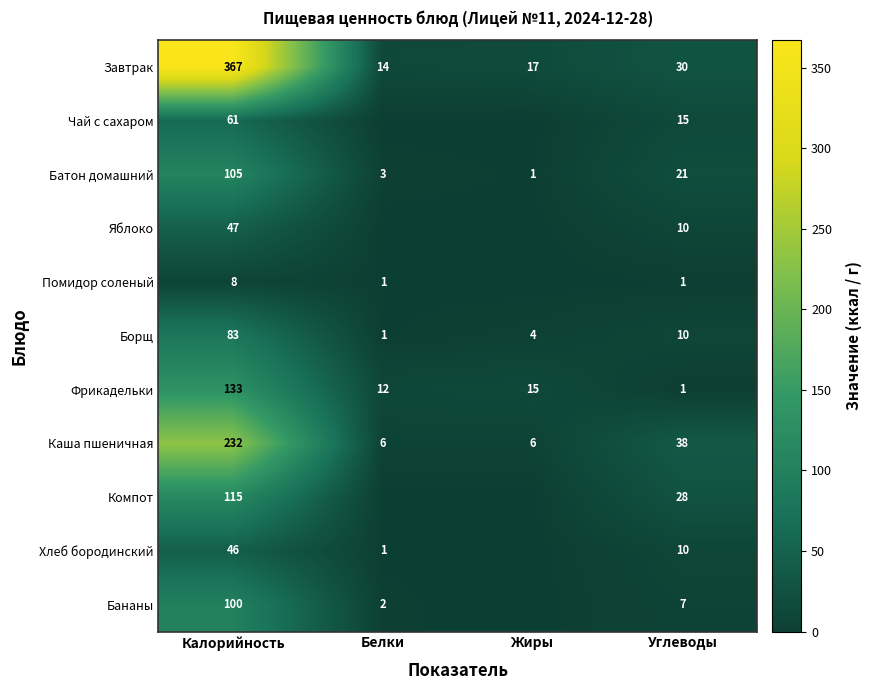

What is the difference between the second highest and second lowest values in the Батон домашний series?

18